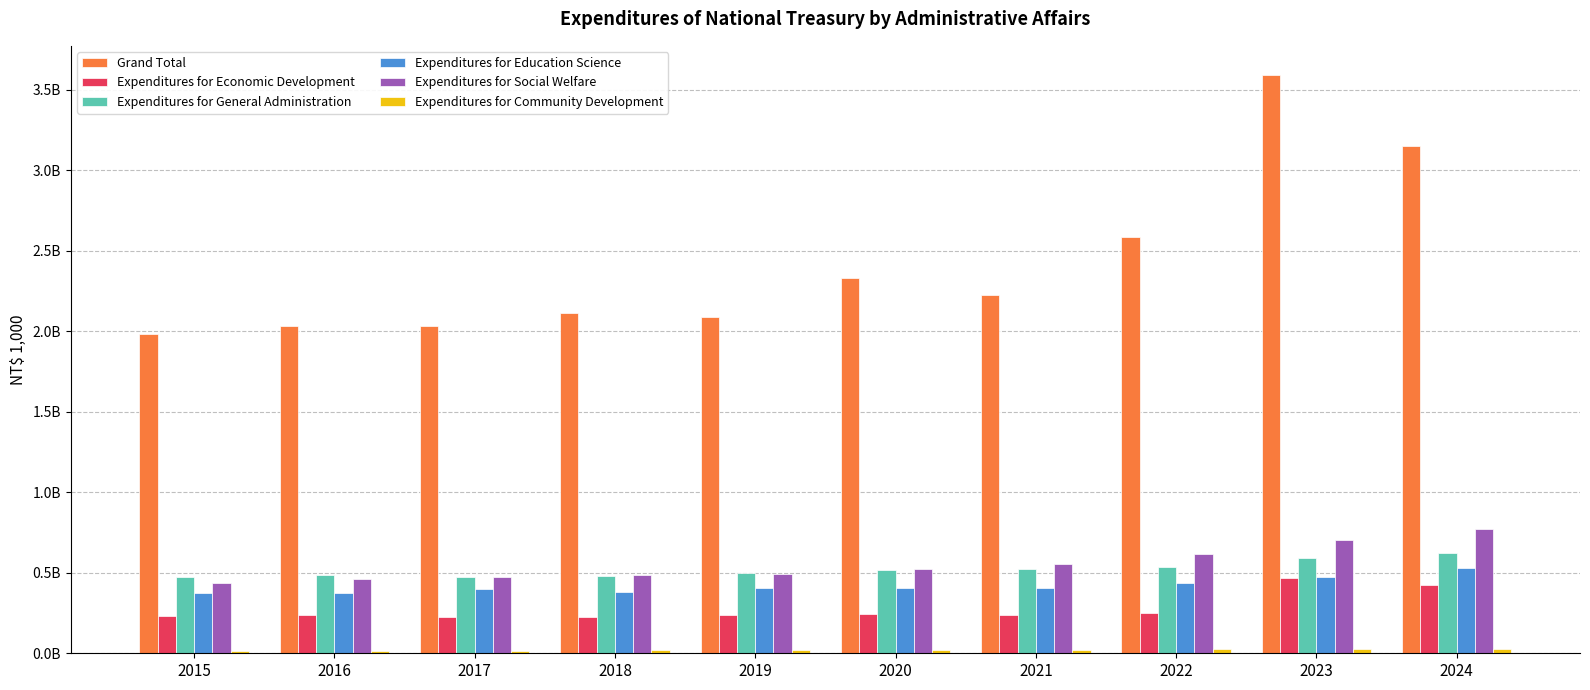

What are all the series names shown in the legend?

Grand Total, Expenditures for Economic Development, Expenditures for General Administration, Expenditures for Education Science, Expenditures for Social Welfare, Expenditures for Community Development